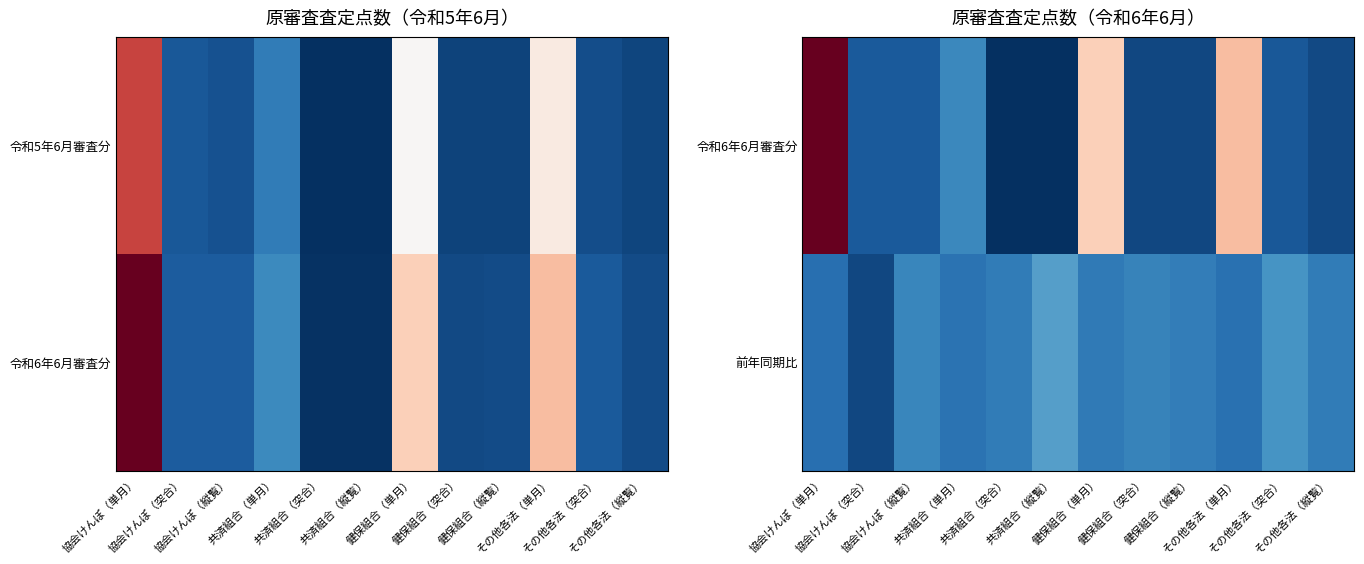

How many categories are shown in the chart?

12